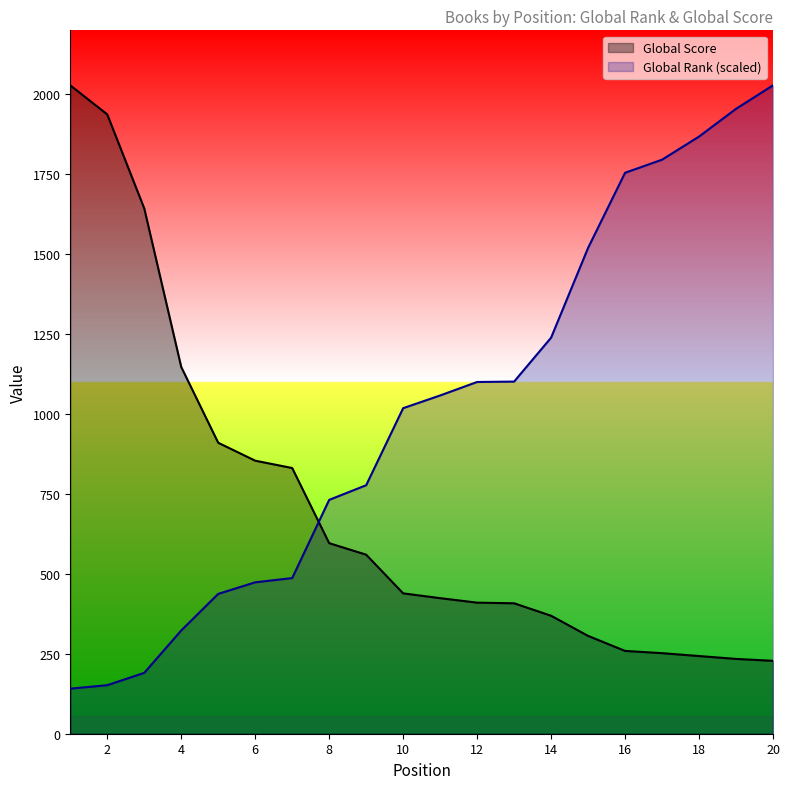

How many times do Global Score and Global Rank cross each other?

1